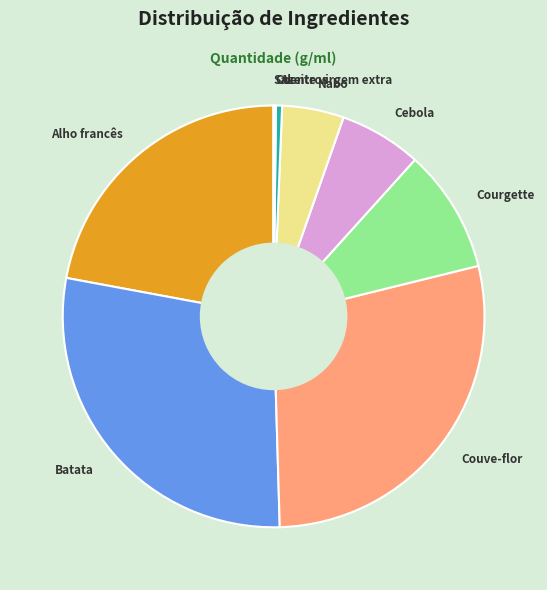

The Batata slice represents 28% of the pie. True or false?

True